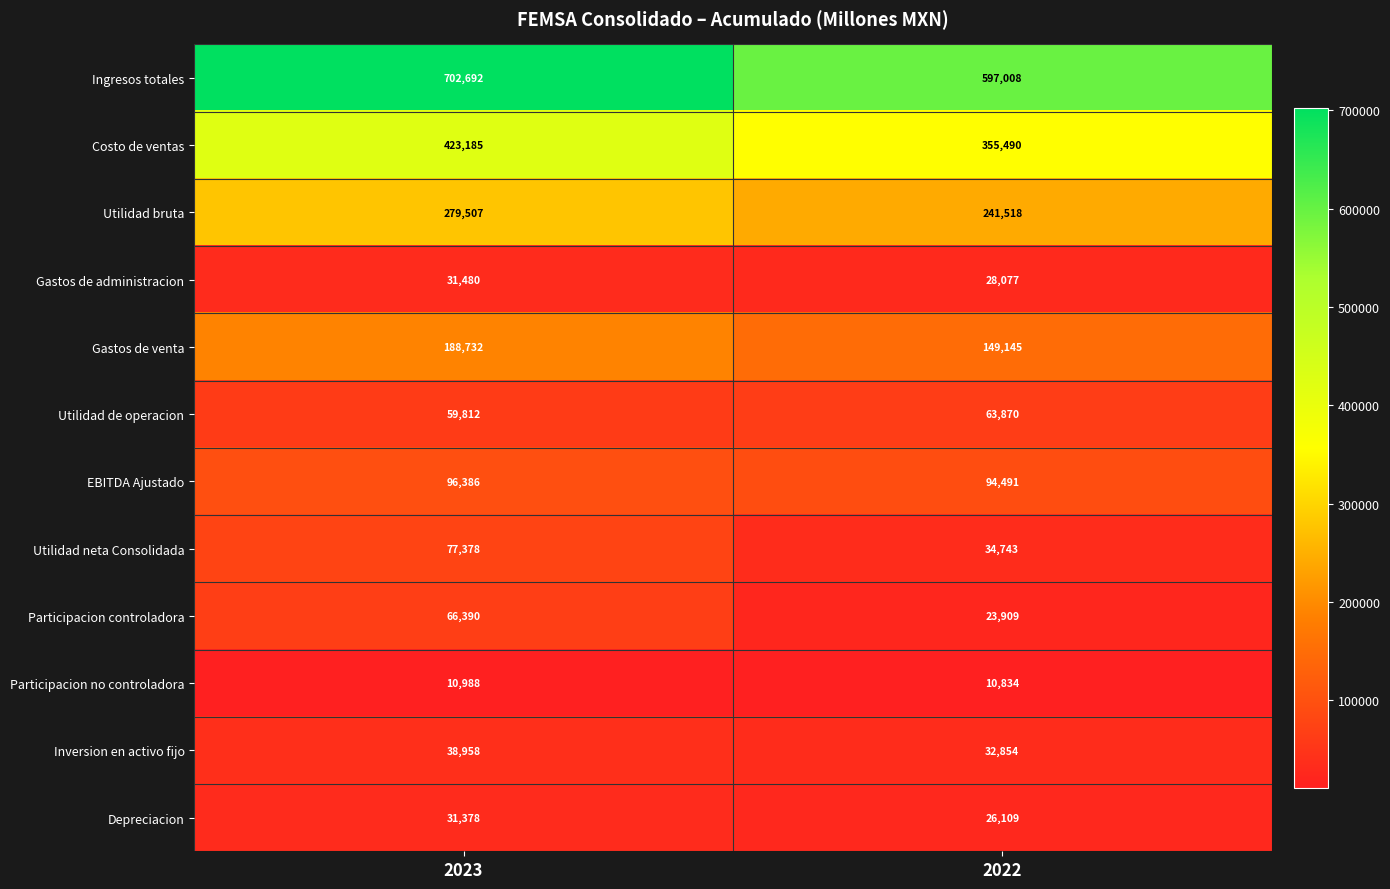

What is the maximum value shown in the chart?

702692